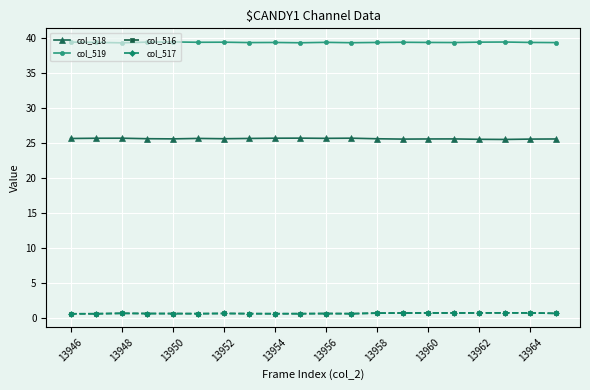

What is the difference between the maximum and minimum values in the col_517 series?

0.1